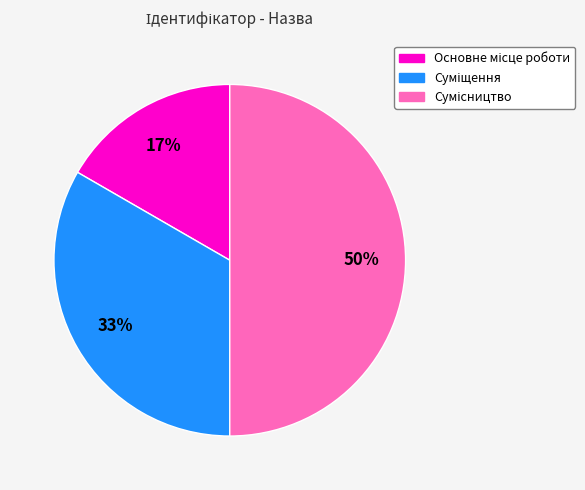

To the nearest percent, what is the difference between the largest and smallest slice percentages?

33%